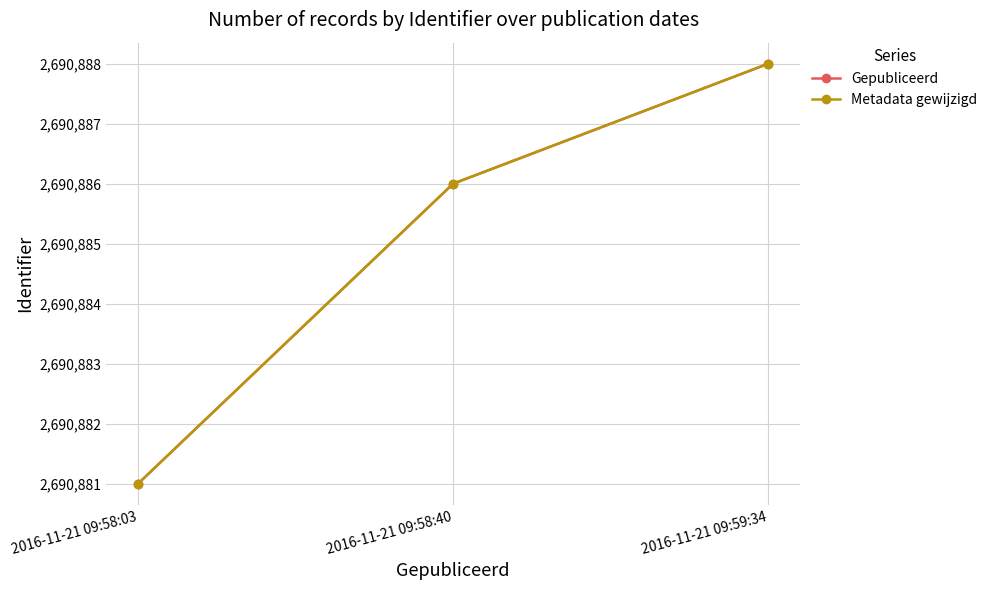

Which category has the highest value in the Metadata gewijzigd series?

2016-11-21 09:59:34